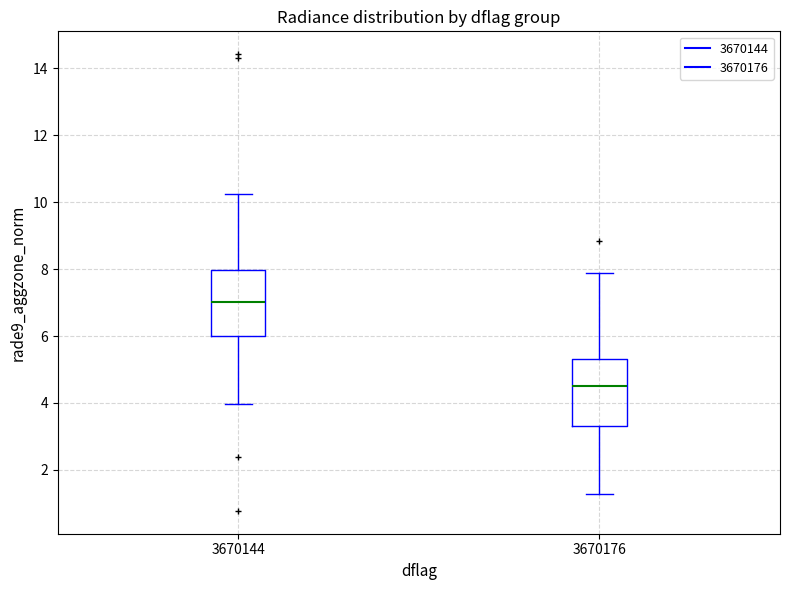

Where does the median line of the box at x = 3670176 sit on the y-axis? The values are not printed on the chart, so give them approximately, as read against the axis.

4.6